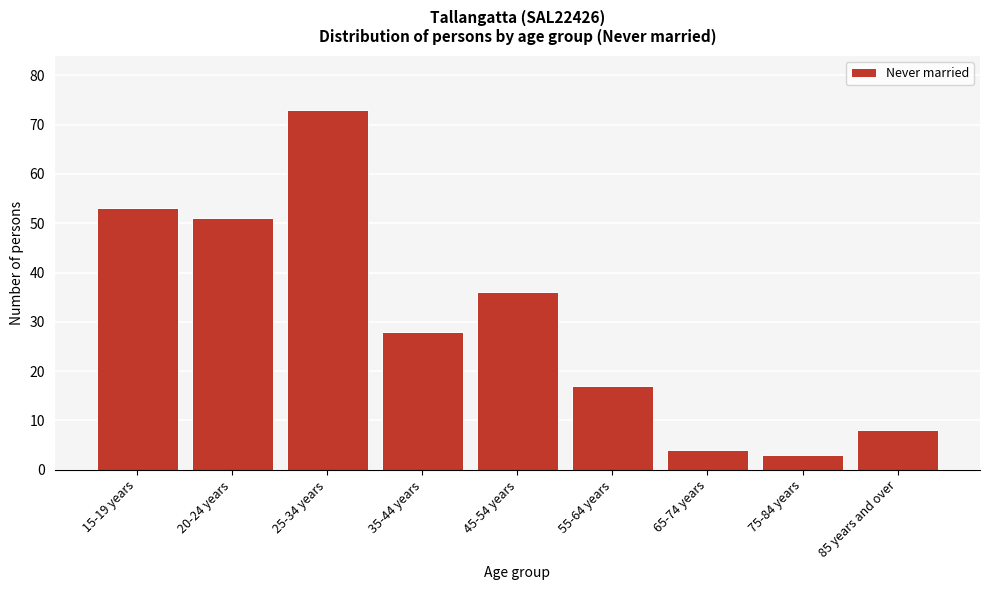

Reading left to right, extract all data points from this chart.

53	51	73	28	36	17	4	3	8